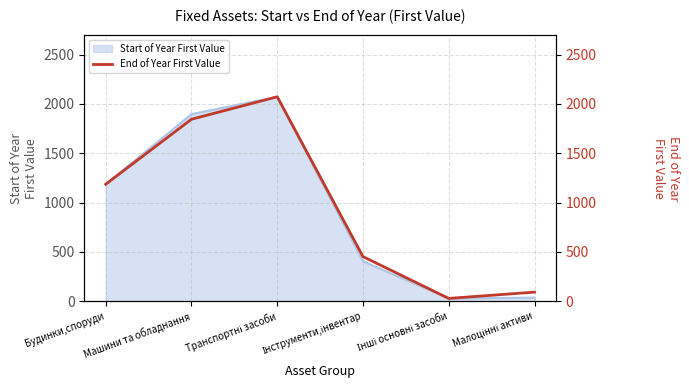

At which label is Start of Year First Value closest to 1050?

Будинки,споруди